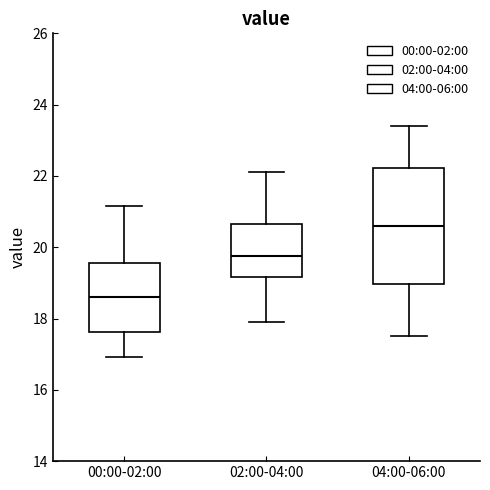

Reading left to right, read every box against the y-axis: the position of its median line, the range the box covers, and the ends of its whiskers. The values are not printed on the chart, so give them approximately, as read against the axis.

00:00-02:00: median 18.6, box 17.6 to 19.6, whiskers 17.0 to 21.2
02:00-04:00: median 19.8, box 19.2 to 20.6, whiskers 18.0 to 22.2
04:00-06:00: median 20.6, box 19.0 to 22.2, whiskers 17.6 to 23.4